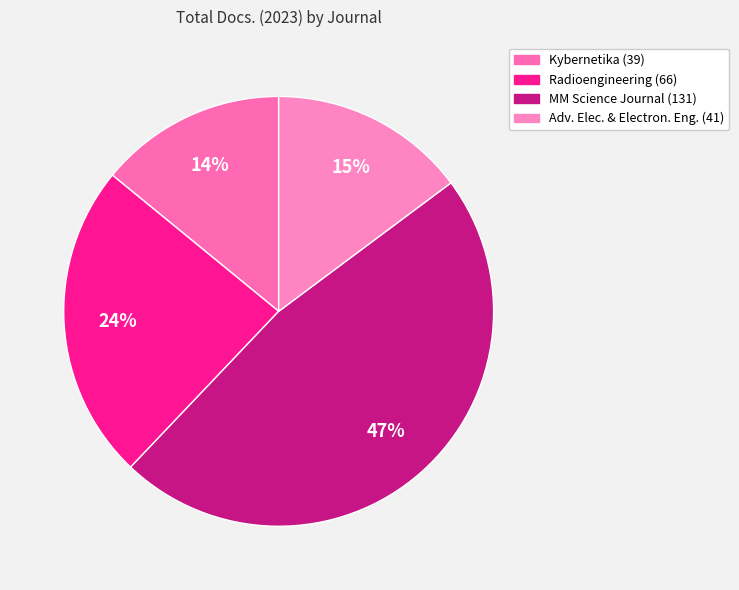

How many segments does this pie chart have?

4